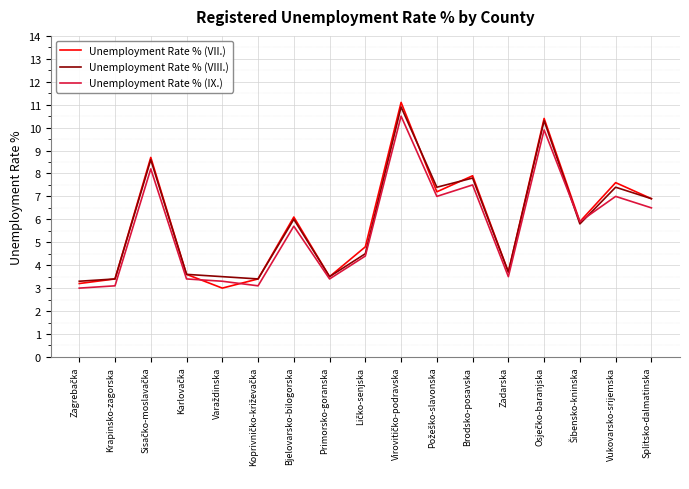

Which series ends up on top after the final intersection of Unemployment Rate % (VIII.) and Unemployment Rate % (IX.)?

Unemployment Rate % (VIII.)